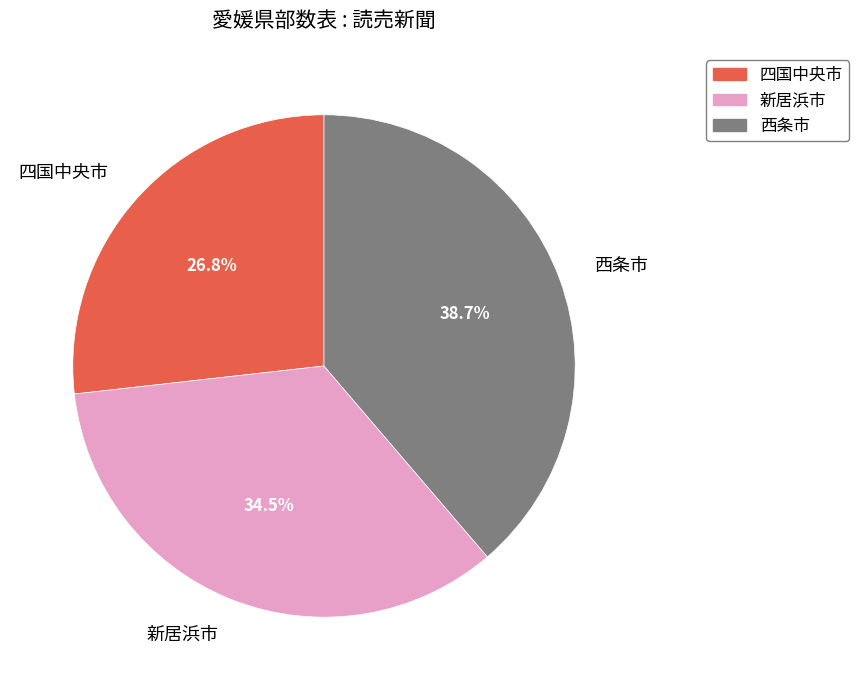

What is the ratio of the value at 西条市 to the value at 新居浜市?

1.1